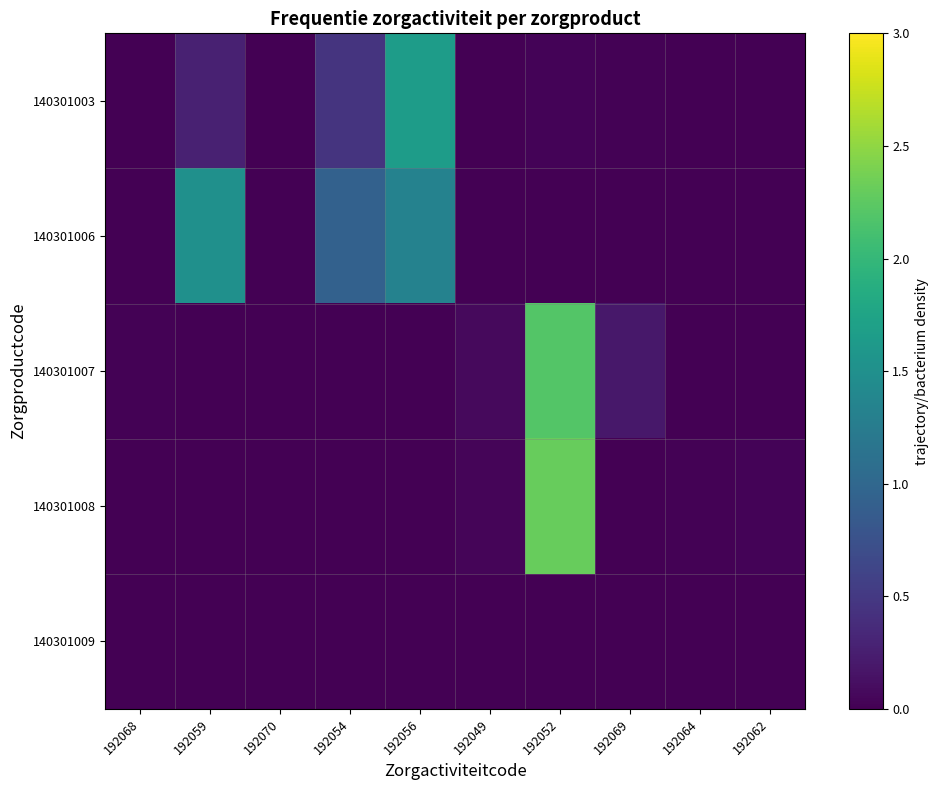

Reading left to right, extract all data points from this chart.

140301003: 192068=0.0	192059=0.3	192070=0.0	192054=0.4	192056=1.7	192049=0.0	192052=0.0	192069=0.0	192064=0.0	192062=0.0
140301006: 192068=0.0	192059=1.5	192070=0.0	192054=0.9	192056=1.3	192049=0.0	192052=0.0	192069=0.0	192064=0.0	192062=0.0
140301007: 192068=0.0	192059=0.0	192070=0.0	192054=0.0	192056=0.0	192049=0.1	192052=2.2	192069=0.2	192064=0.0	192062=0.0
140301008: 192068=0.0	192059=0.0	192070=0.0	192054=0.0	192056=0.0	192049=0.0	192052=2.3	192069=0.0	192064=0.0	192062=0.0
140301009: 192068=0.0	192059=0.0	192070=0.0	192054=0.0	192056=0.0	192049=0.0	192052=0.0	192069=0.0	192064=0.0	192062=0.0